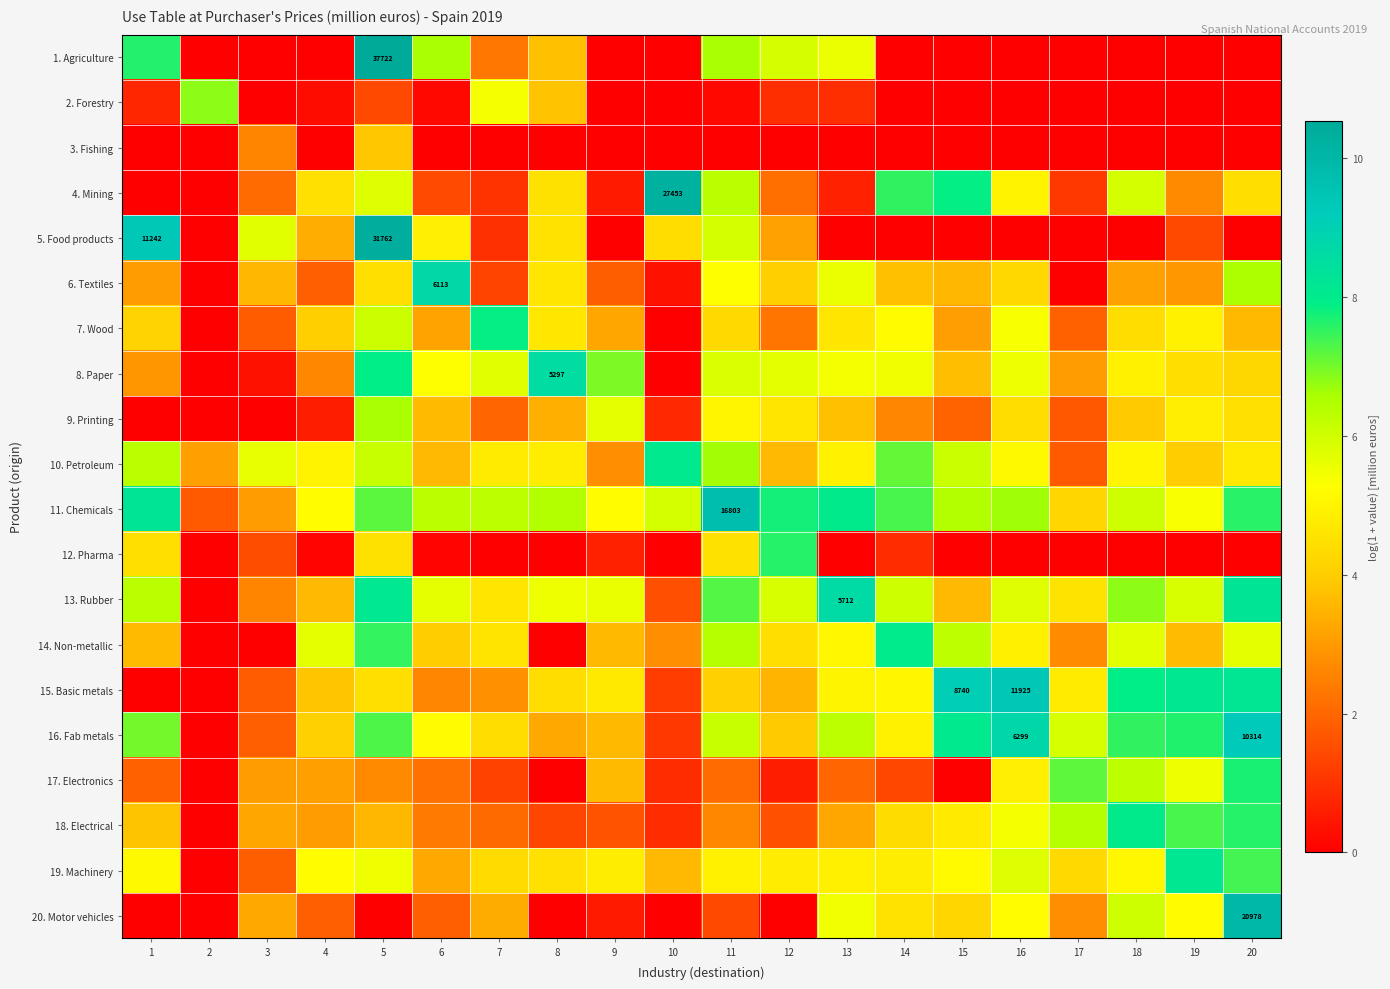

What is the difference between the highest and lowest values at 10?

10.2